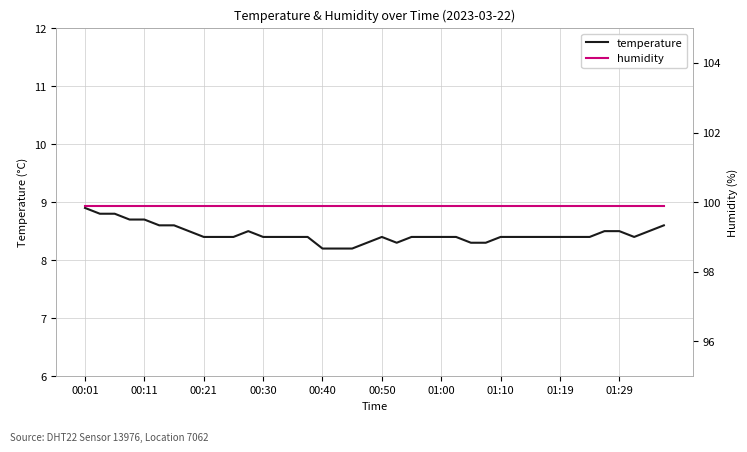

What is the minimum value for temperature?

8.2